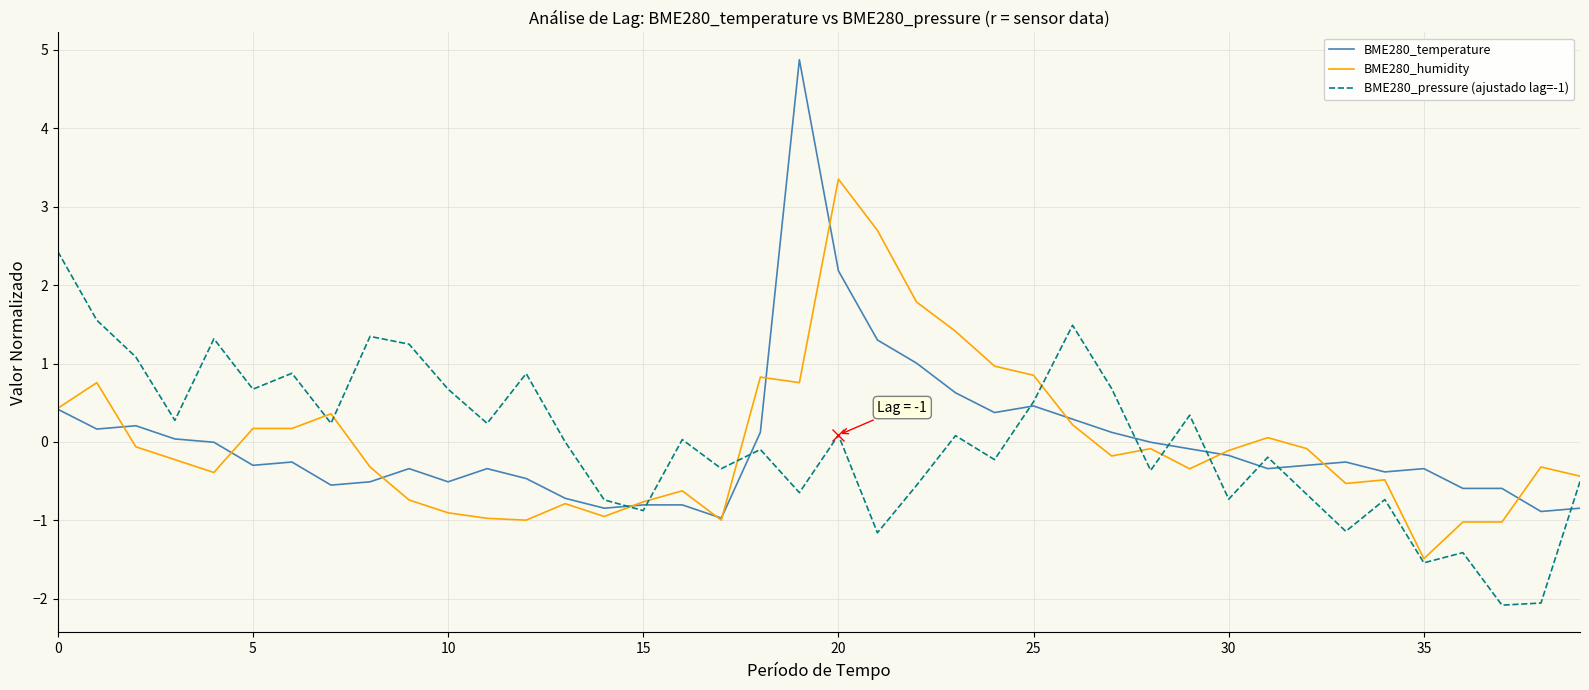

What is the minimum value for BME280_pressure (ajustado lag=-1)?

-2.1